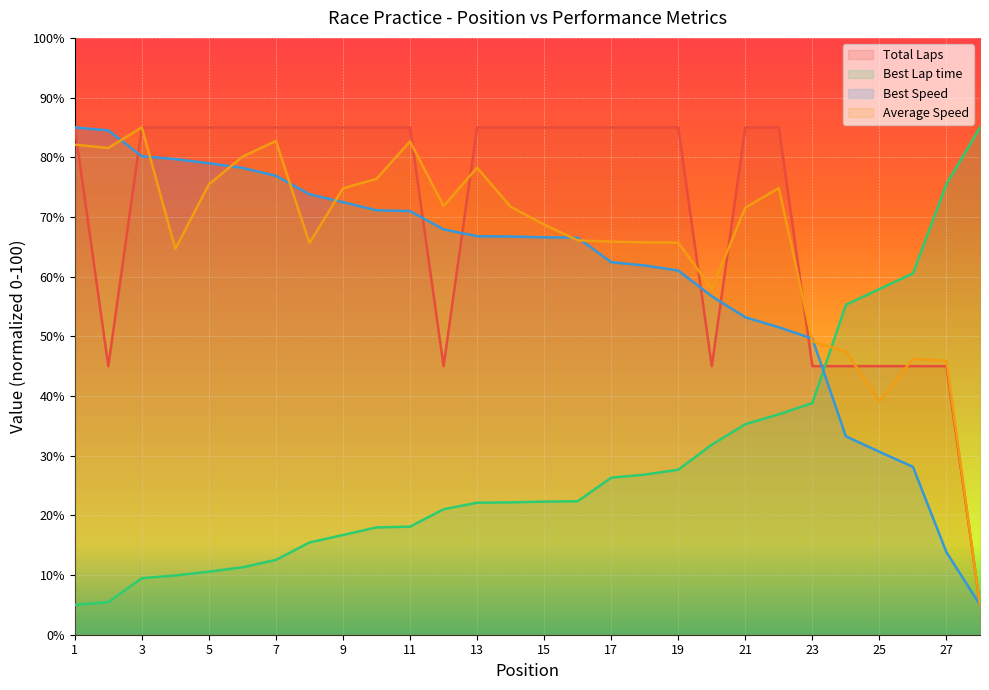

What is the difference between the highest and lowest values at 21?

49.7